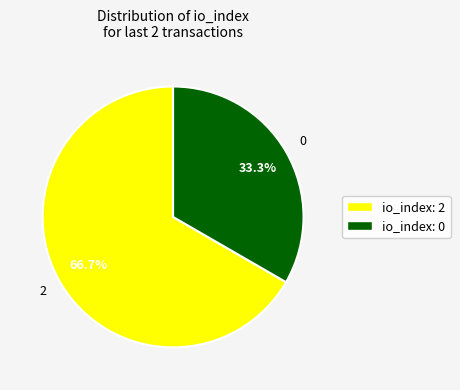

Count the number of slices in the pie.

2